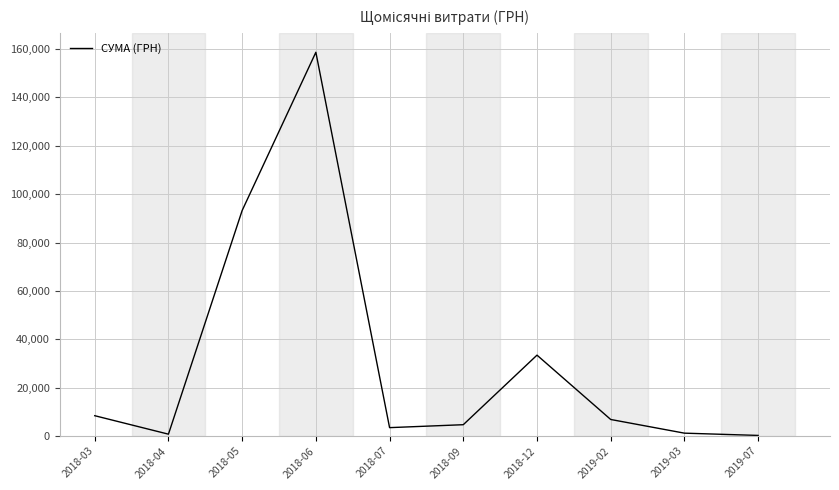

The value at 2018-03 is 8387.6. True or false?

True